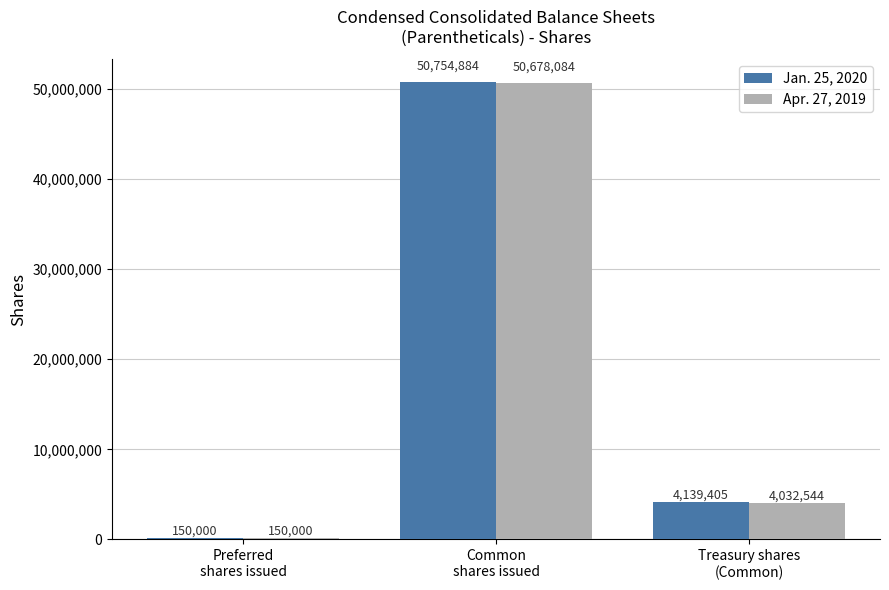

Between Preferred
shares issued and Common
shares issued, which series saw the biggest shift?

Jan. 25, 2020